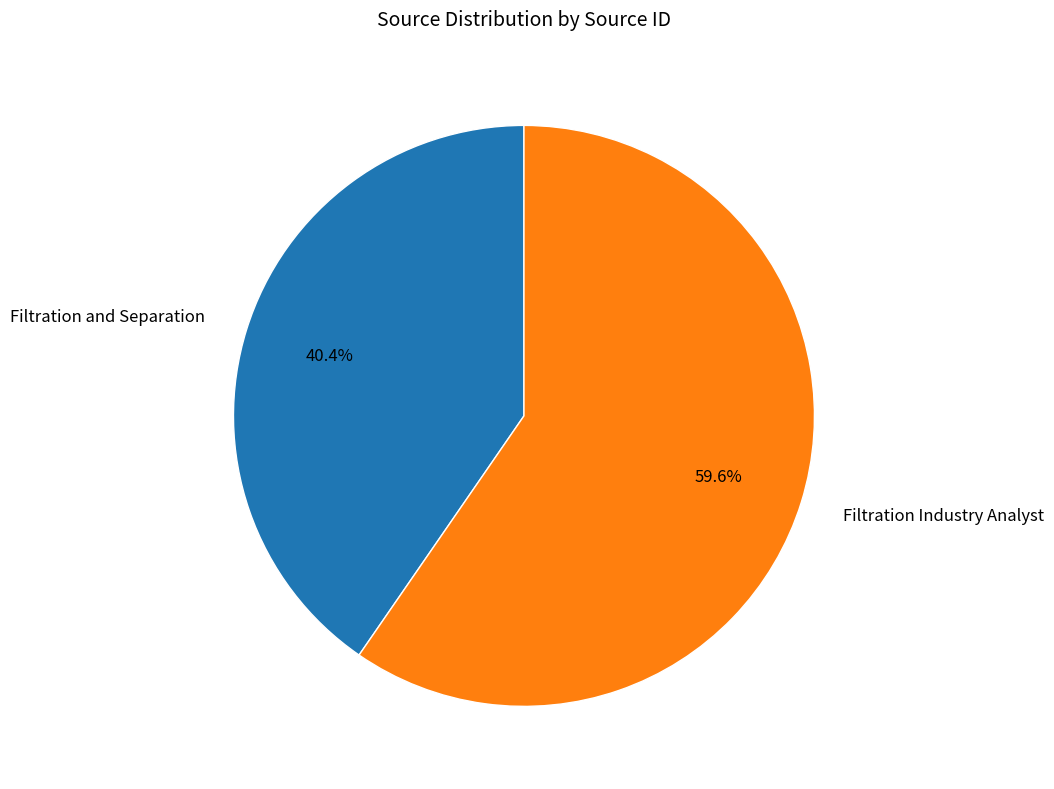

The Filtration and Separation slice represents 50% of the pie. True or false?

False